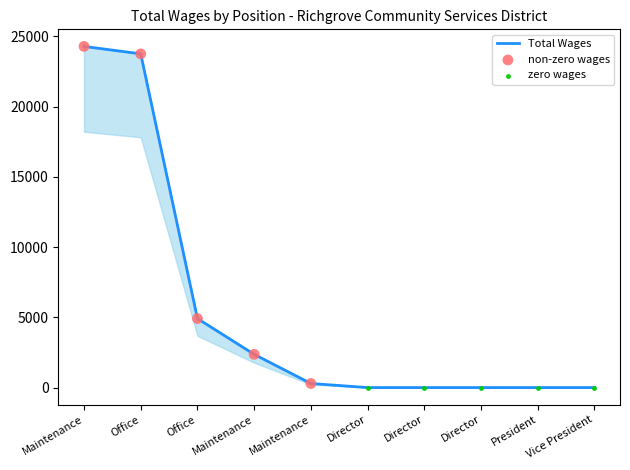

Between President and Office, which is larger?

Office